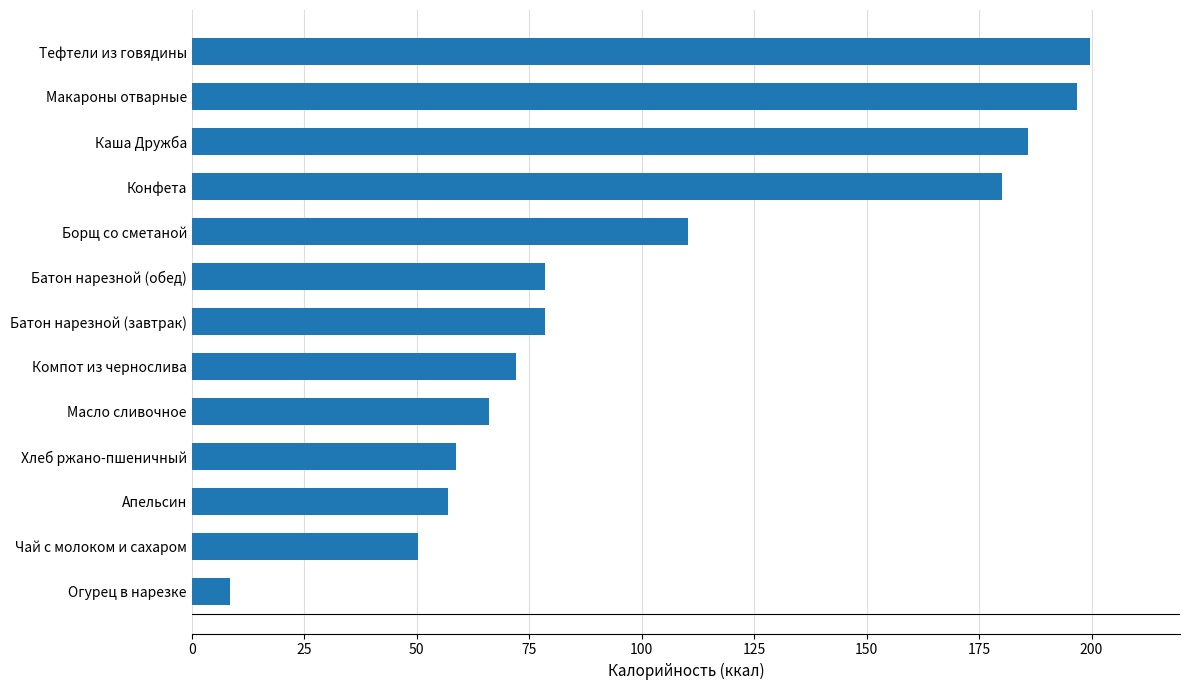

What is the average value?

103.2